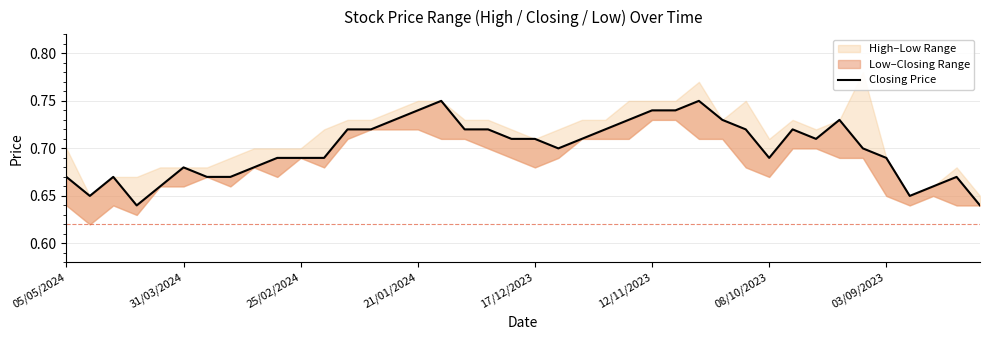

What is the maximum value shown in the chart?

0.8